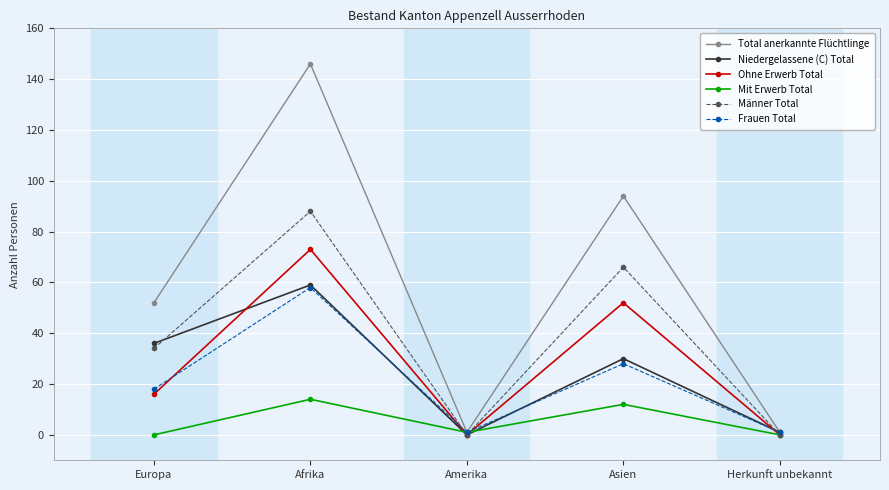

At which category does Ohne Erwerb Total reach its first local peak?

Afrika